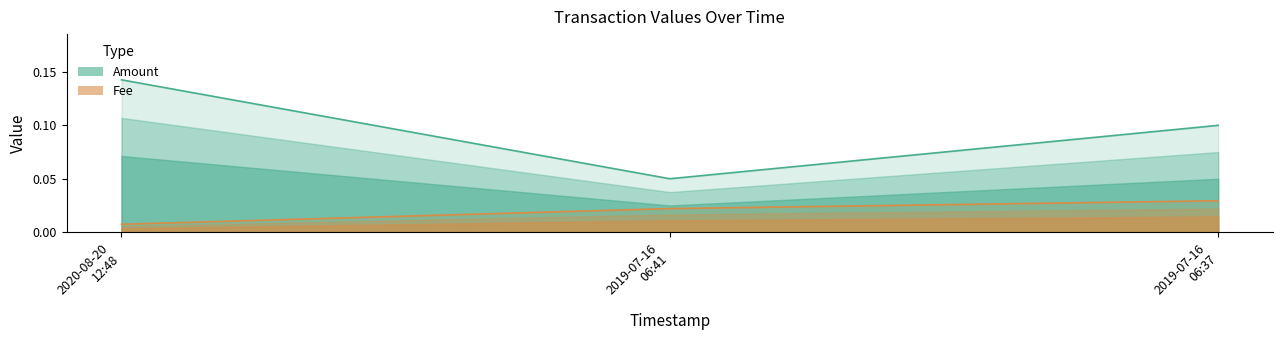

Between 2019-07-16
06:41 and 2019-07-16
06:37, which is larger?

2019-07-16
06:37